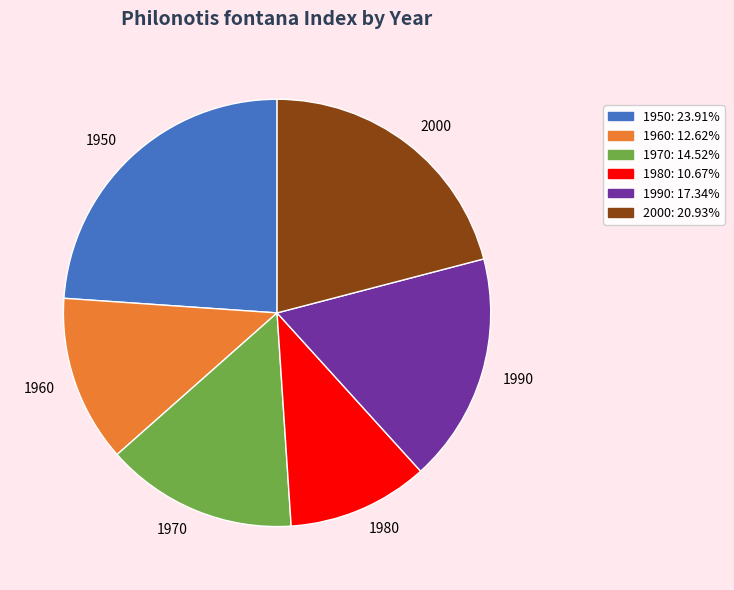

What is the ratio of the value at 1980: 10.67% to the value at 1990: 17.34%?

0.6